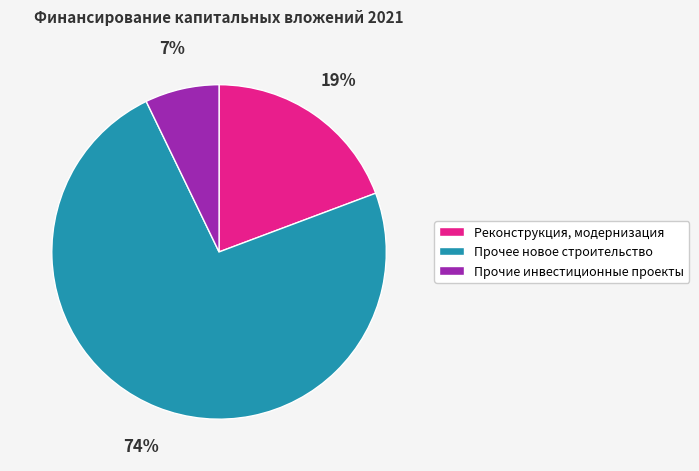

Is the sum of Реконструкция, модернизация and Прочие инвестиционные проекты greater than half?

No